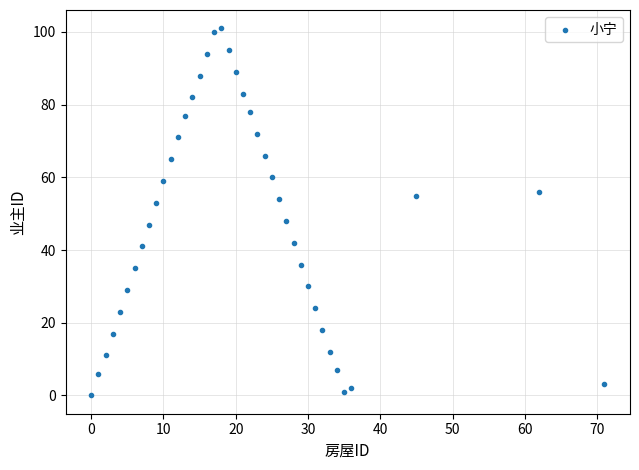

What is the range of Y values (max minus min)?

101